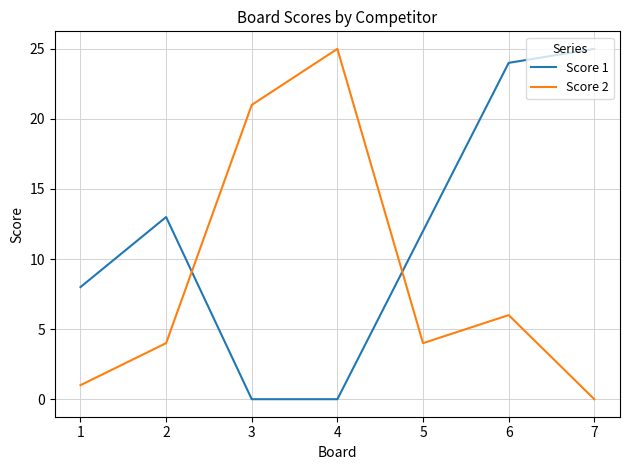

At which label is Score 1 closest to 12?

5